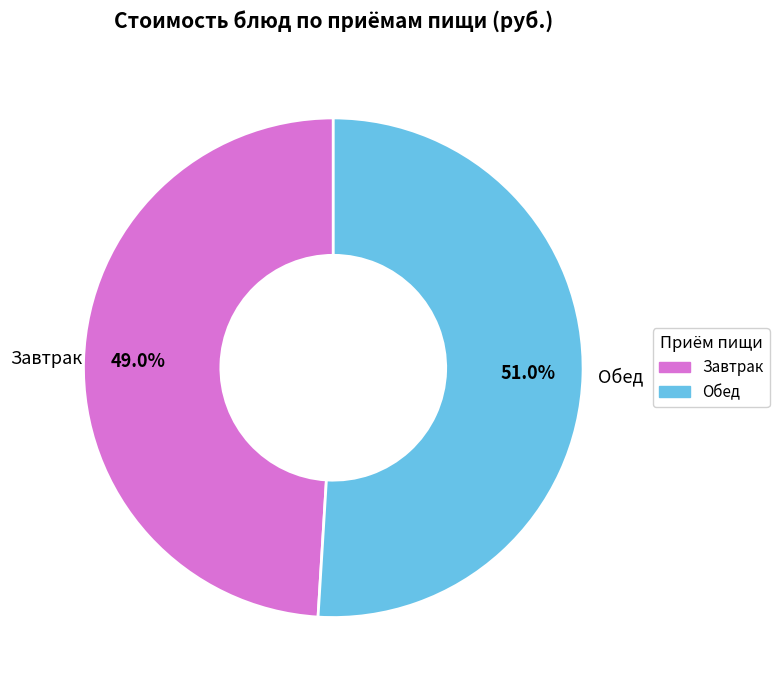

Rank the categories by value from highest to lowest.

Обед, Завтрак